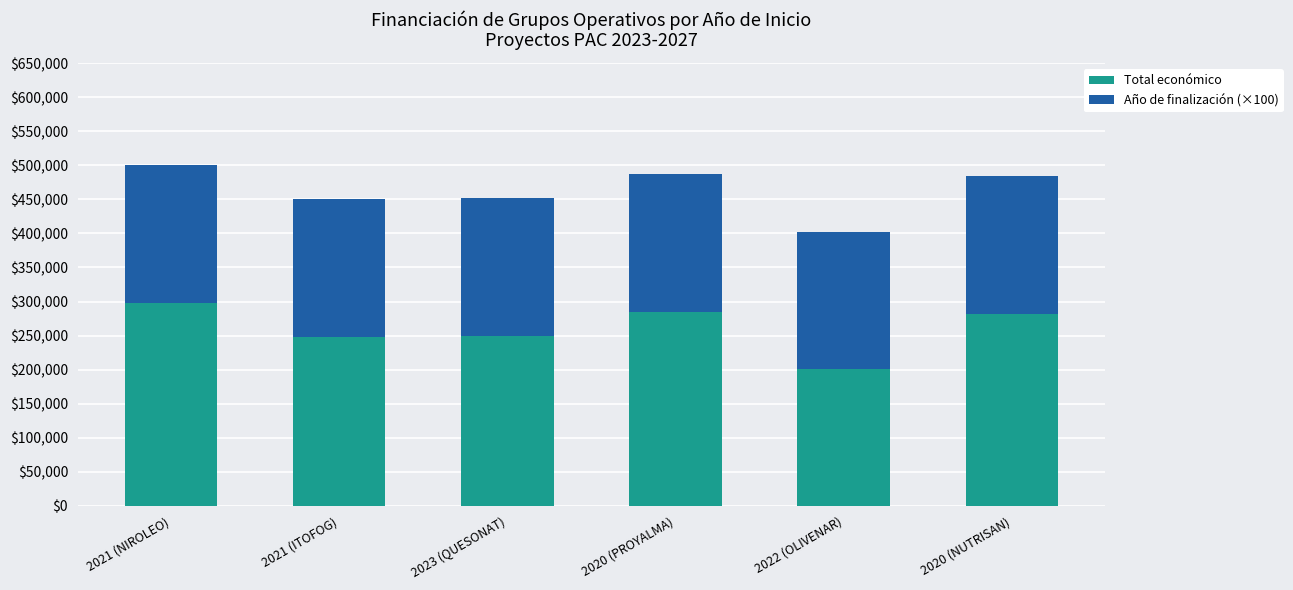

What is the total value across all series at 2021 (ITOFOG)?

449835